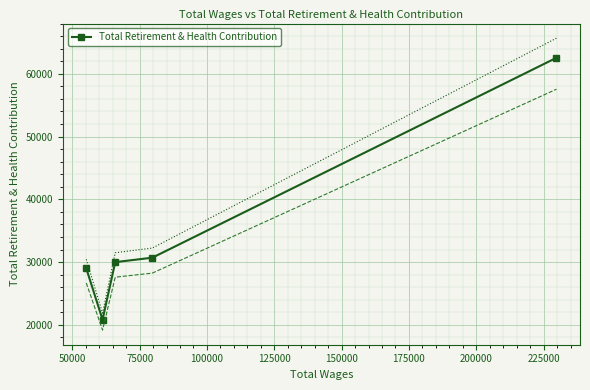

What is the maximum value for Total Retirement & Health Contribution?

62559